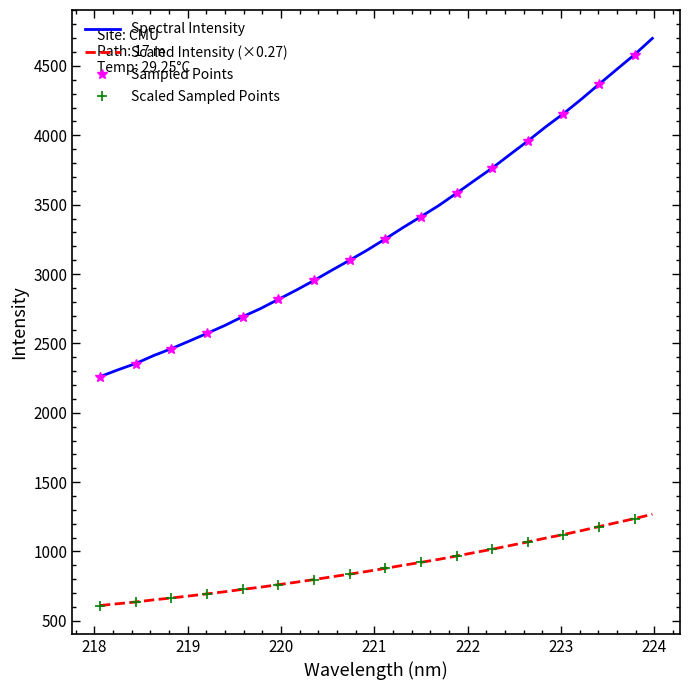

True or false: Spectral Intensity and Scaled Intensity (×0.27) intersect in this chart.

False